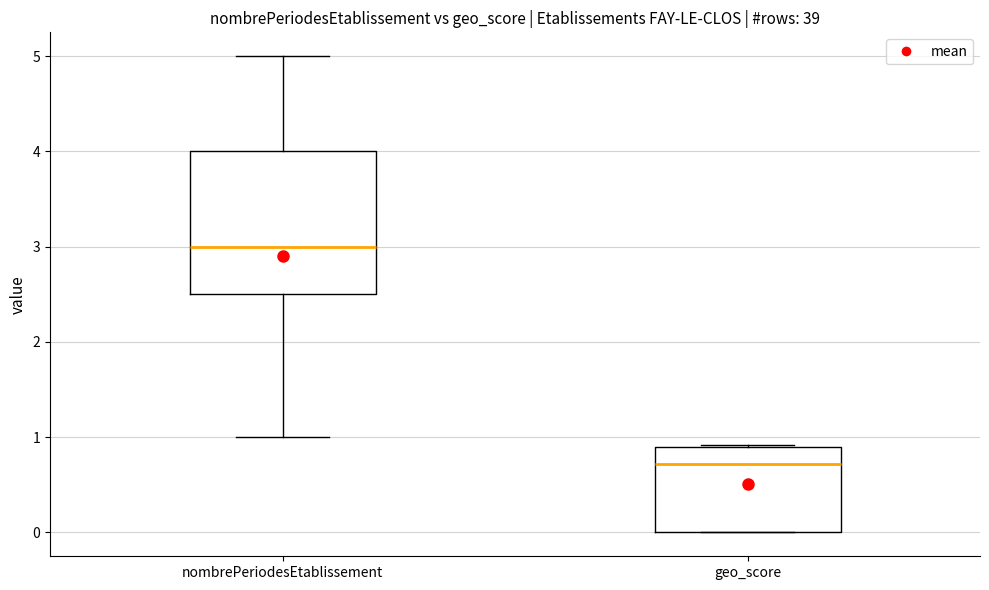

Reading left to right, transcribe this box plot: for each box, give where its median line is, the range the box spans, and where its two whiskers end, as read against the y-axis. The values are not printed on the chart, so give them approximately, as read against the axis.

nombrePeriodesEtablissement: median 3.0, box 2.5 to 4.0, whiskers 1.0 to 5.0
geo_score: median 0.7, box 0.0 to 0.9, whiskers 0.0 to 0.9